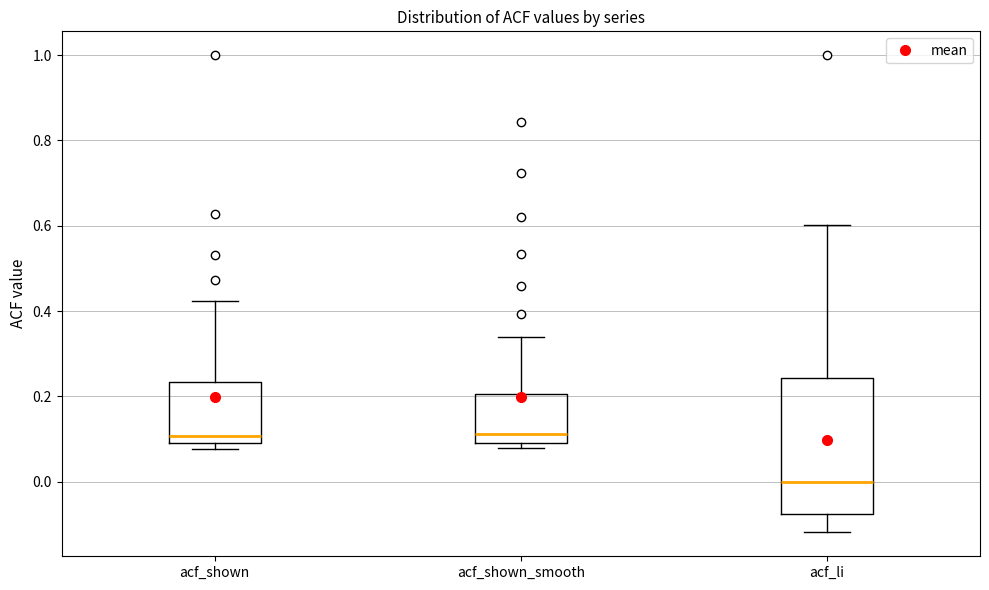

Reading left to right, read every box against the y-axis: the position of its median line, the range the box covers, and the ends of its whiskers. The values are not printed on the chart, so give them approximately, as read against the axis.

acf_shown: median 0.10 (just above the box's lower edge), box 0.10 to 0.24, whiskers 0.08 to 0.42
acf_shown_smooth: median 0.12, box 0.10 to 0.20, whiskers 0.08 to 0.34
acf_li: median 0.00, box -0.08 to 0.24, whiskers -0.12 to 0.60